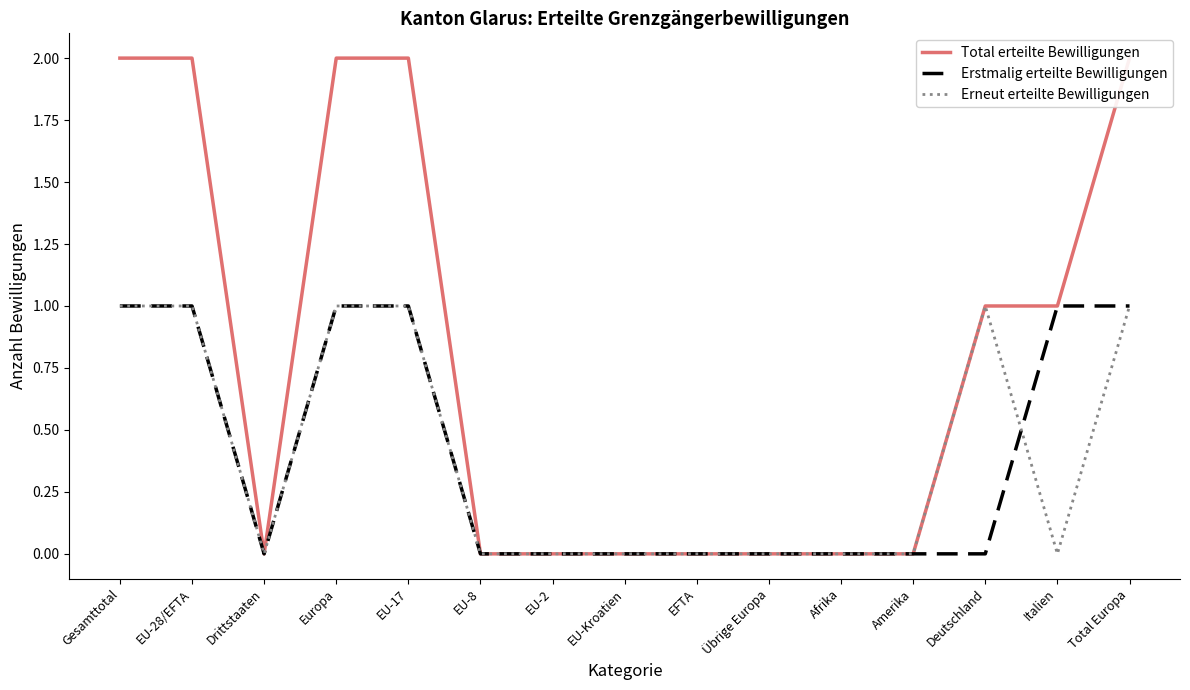

True or false: Erneut erteilte Bewilligungen and Total erteilte Bewilligungen cross at least once.

False